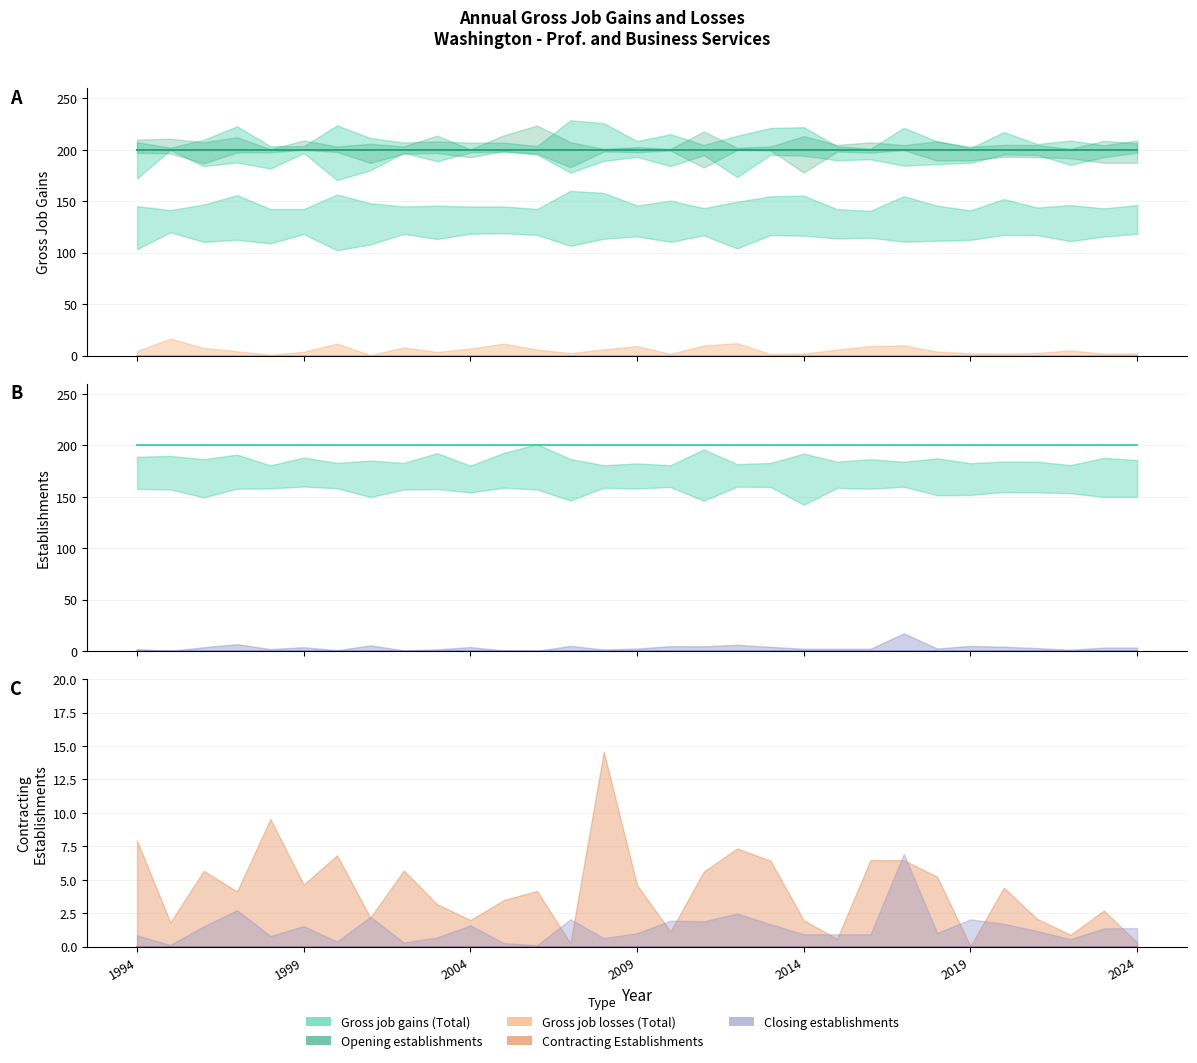

What is the minimum value for Opening establishments?

200